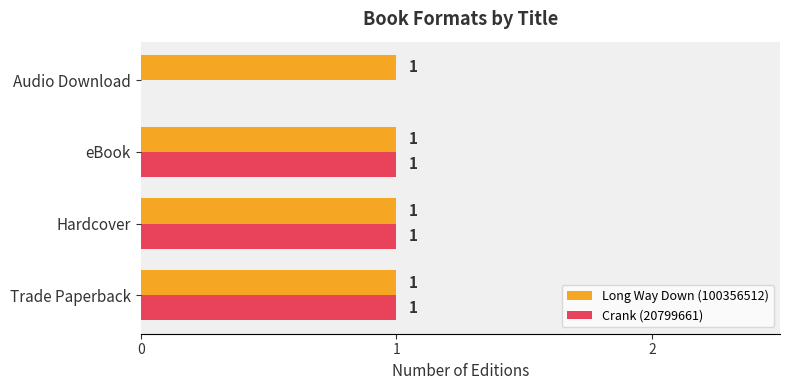

Which series has the largest total across all categories?

Long Way Down (100356512)